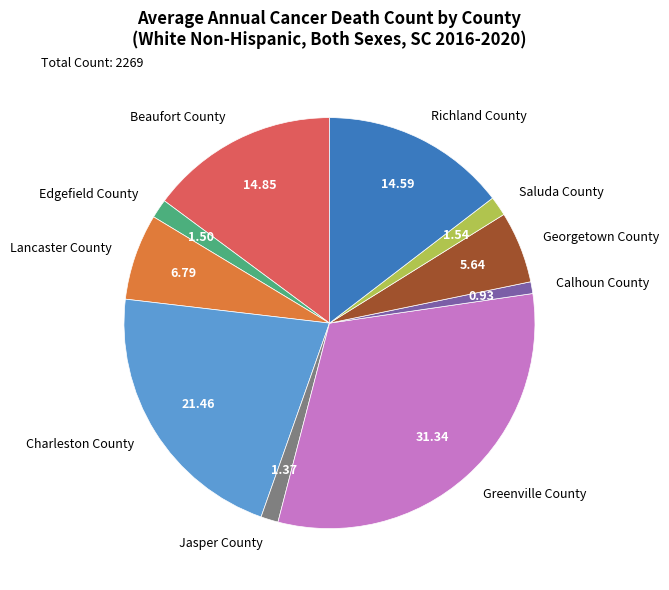

Is there any slice that represents more than half of the pie?

No